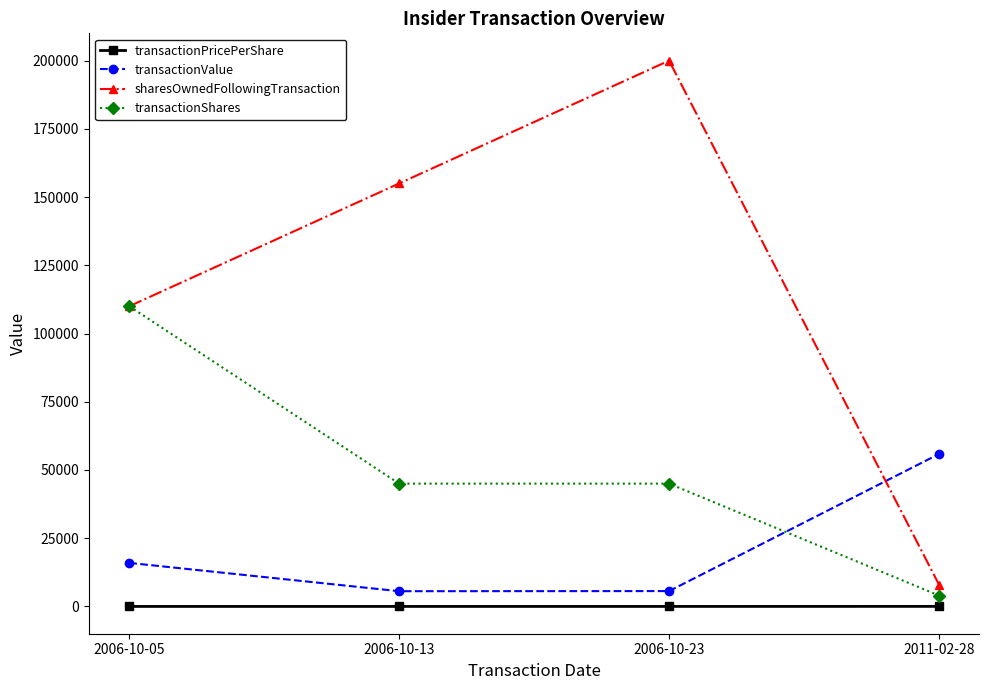

How many times do transactionValue and transactionShares cross each other?

1